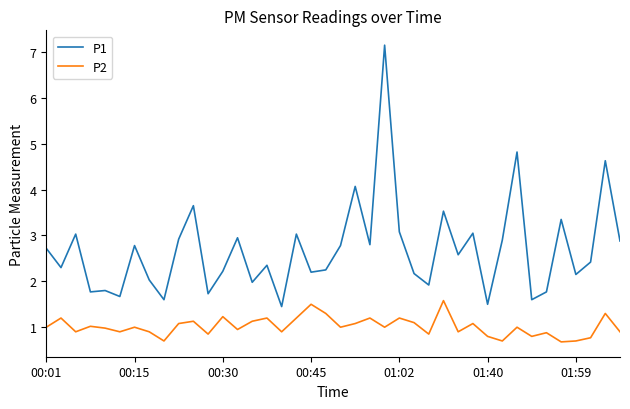

What is the difference between the maximum and minimum values in the P1 series?

5.7